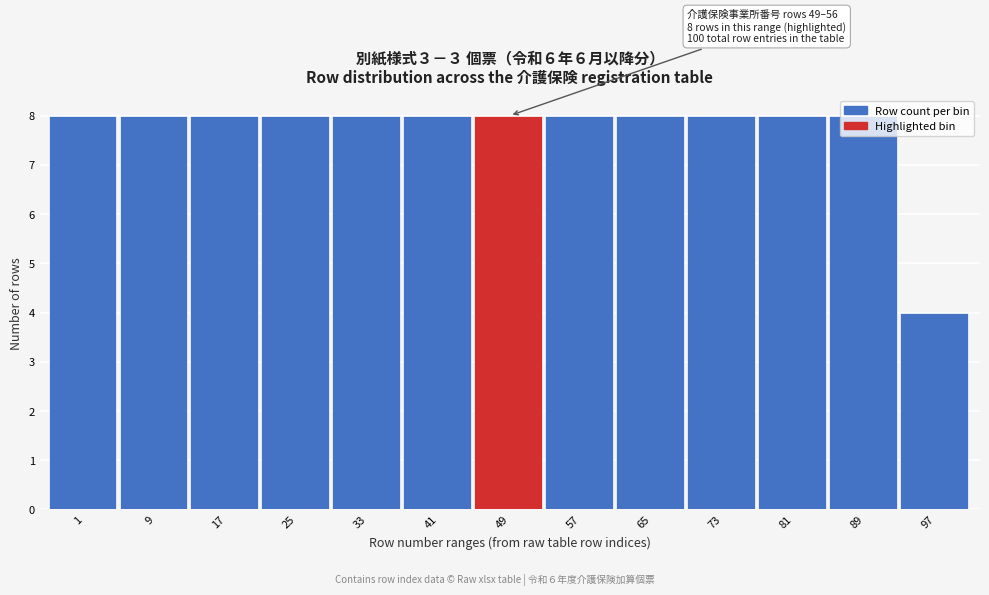

What is the value of the 12th bar from the left?

8